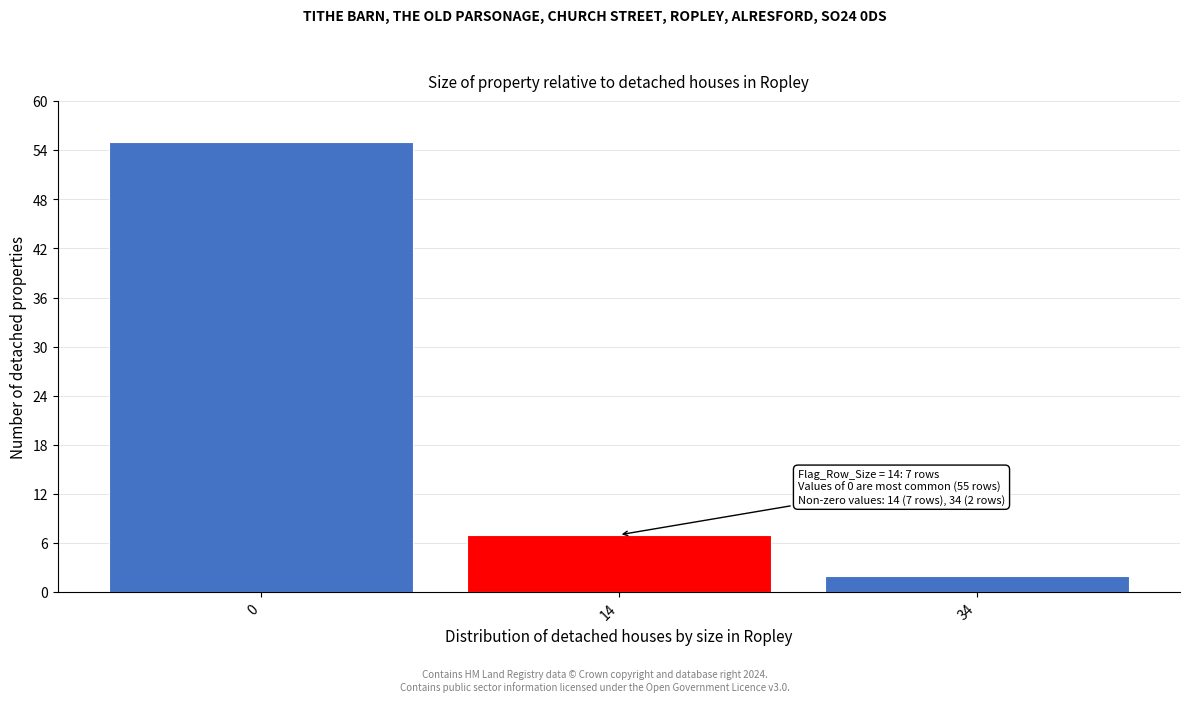

Reading left to right, list all the values displayed in this chart.

55	7	2